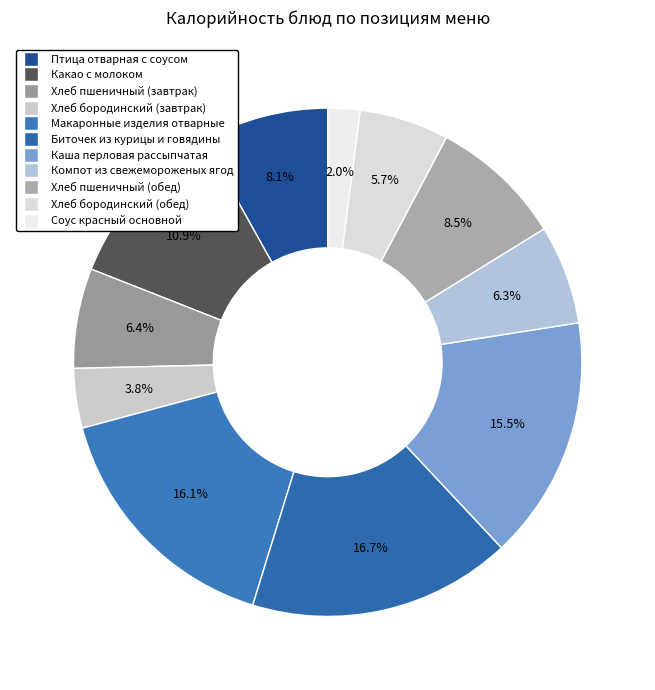

What is the ratio of the value at Какао с молоком to the value at Хлеб бородинский (завтрак)?

2.9